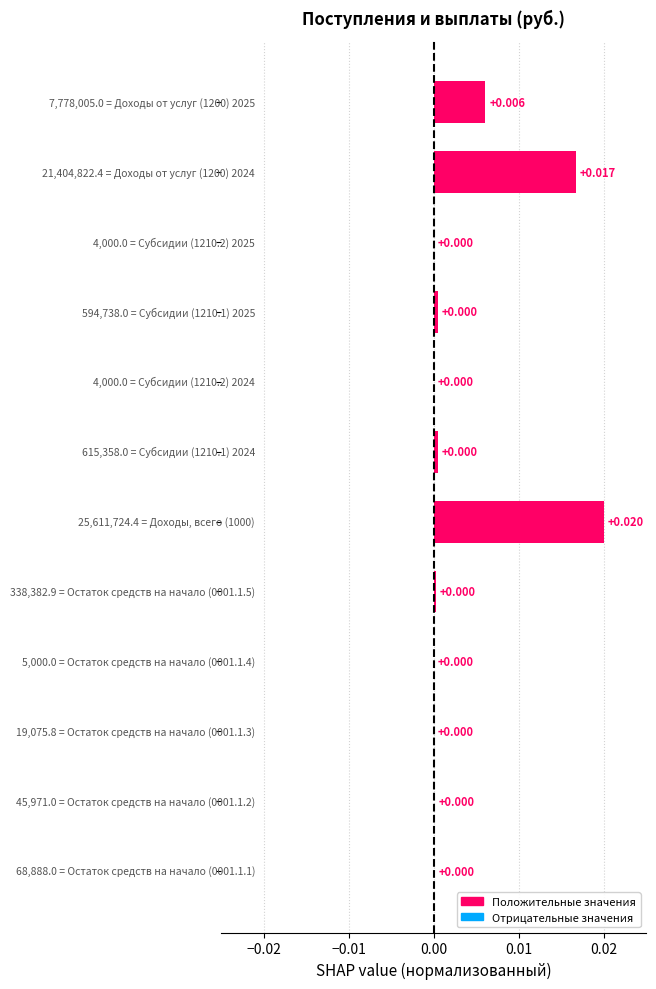

Are the bars horizontal?

Yes